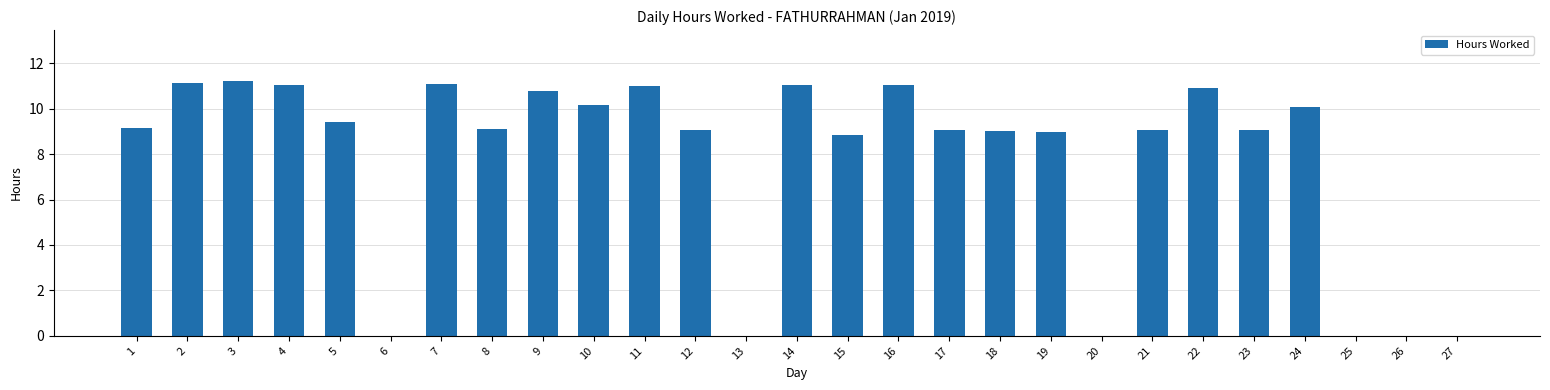

Count the number of data series in this chart.

1